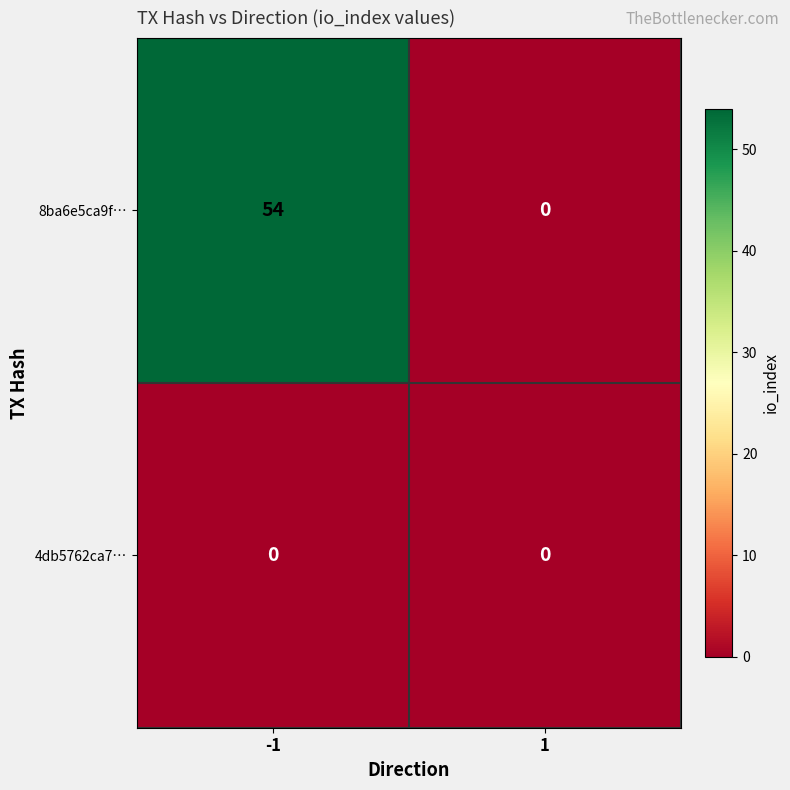

At how many categories does at least one series exceed 32?

1